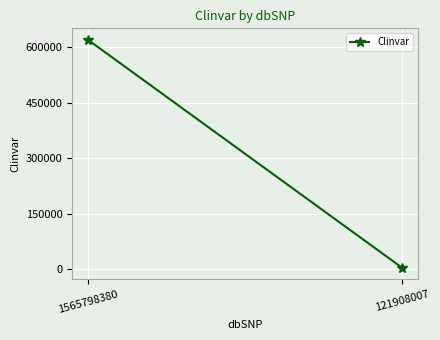

True or false: the data shows 2341 at 121908007.

False